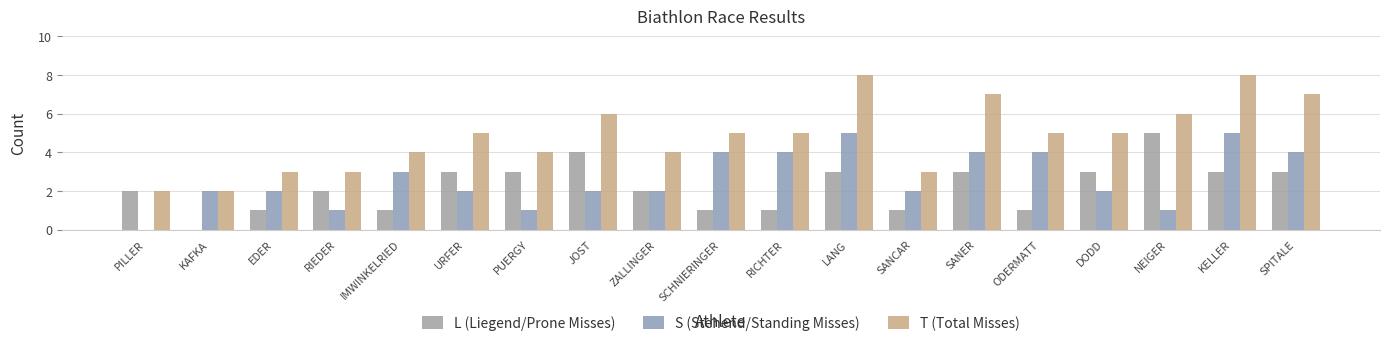

At how many categories does at least one series exceed 2?

17